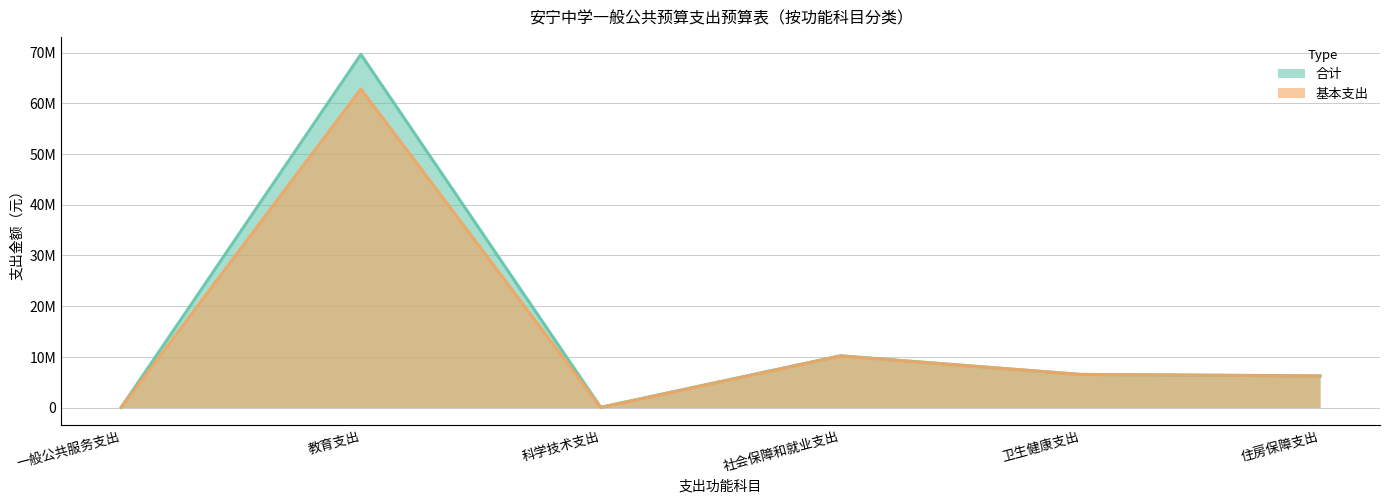

True or false: 合计 and 基本支出 intersect in this chart.

False